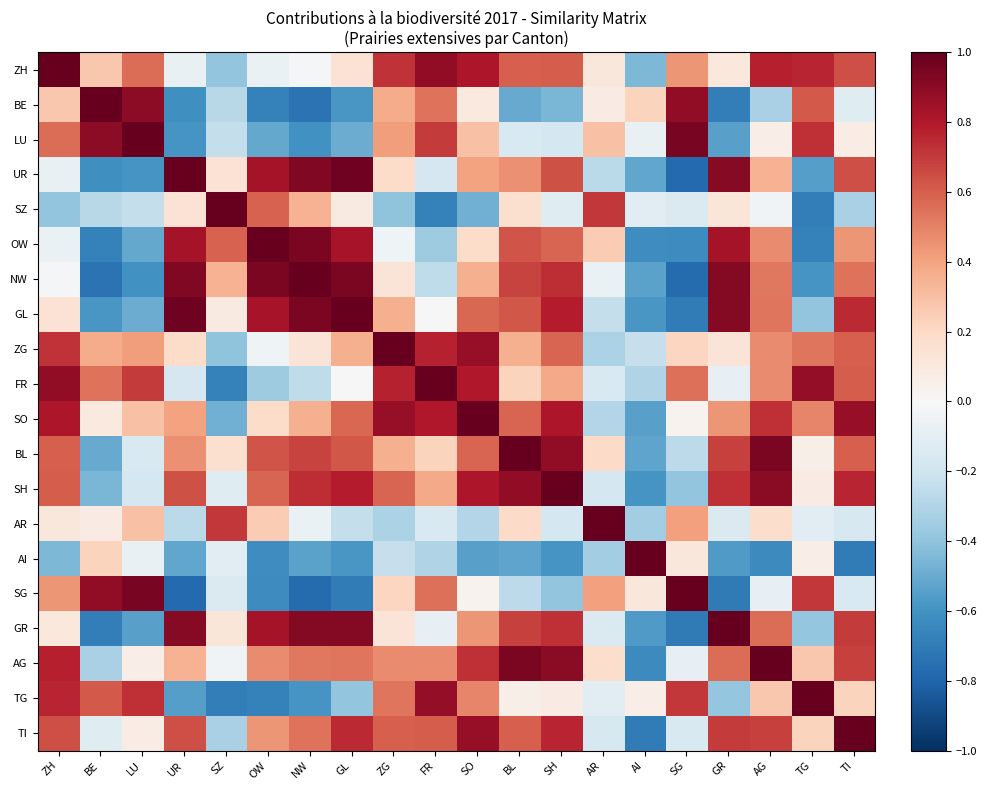

Count the number of categories in the chart.

20